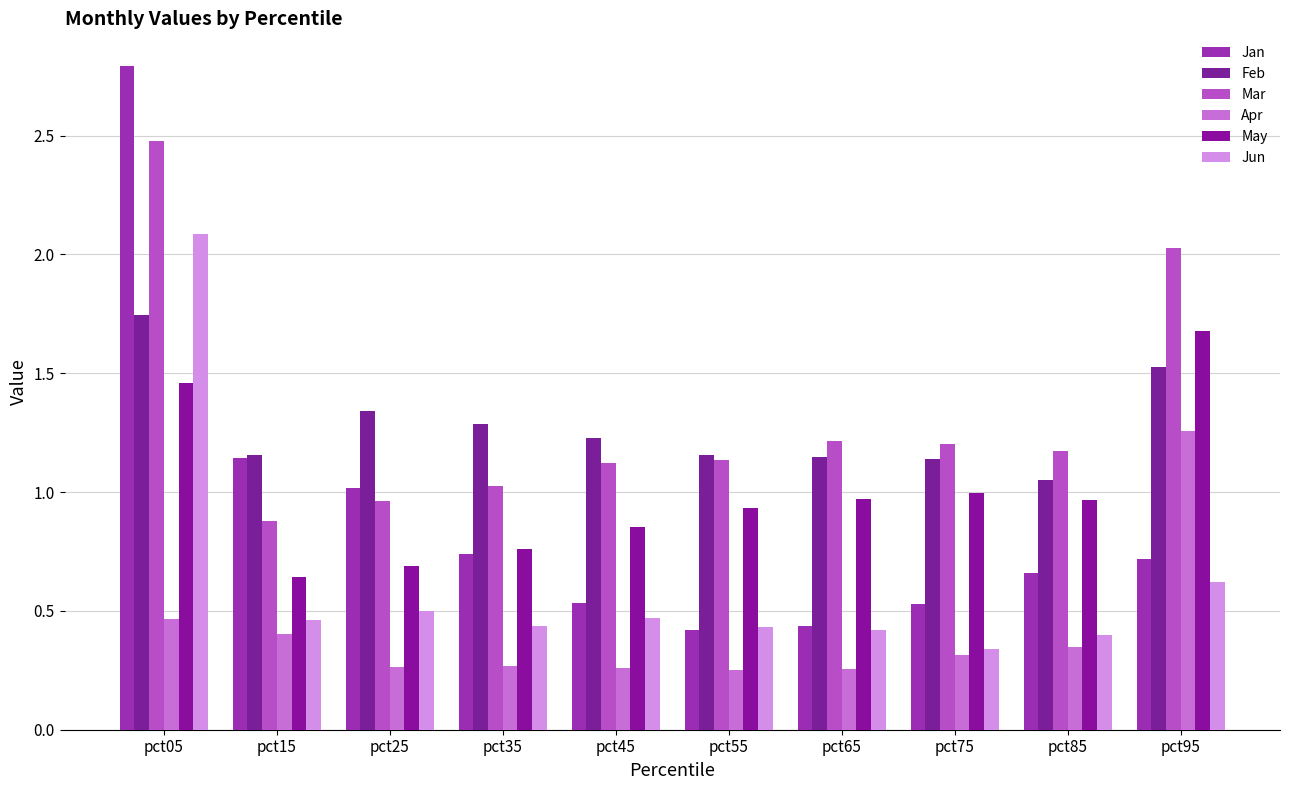

What is the sum of all May values?

10.0